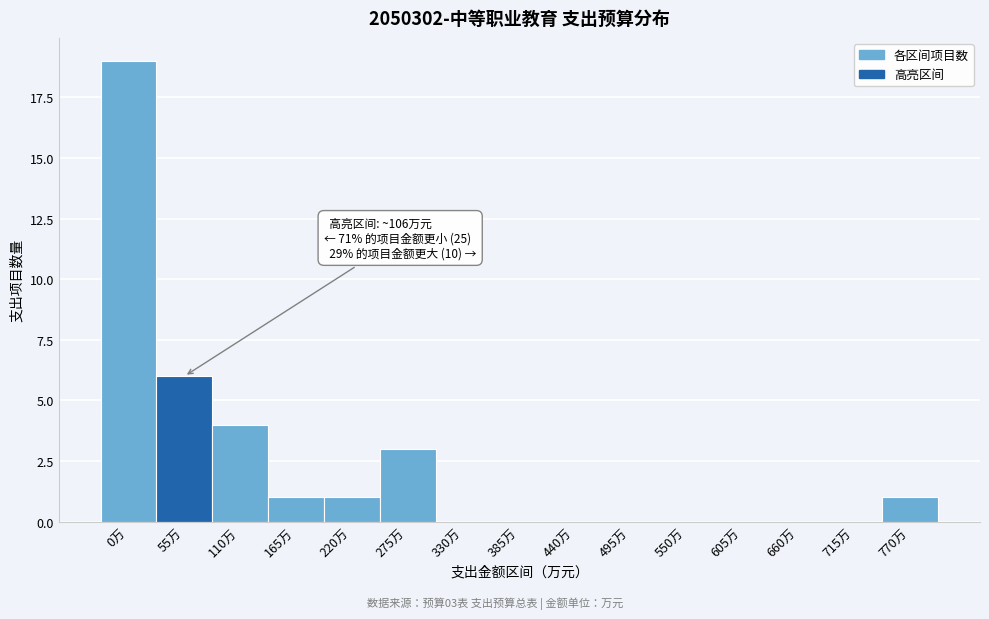

Reading left to right, transcribe all the data shown in this chart.

0万=19	55万=6	110万=4	165万=1	220万=1	275万=3	330万=0	385万=0	440万=0	495万=0	550万=0	605万=0	660万=0	715万=0	770万=1